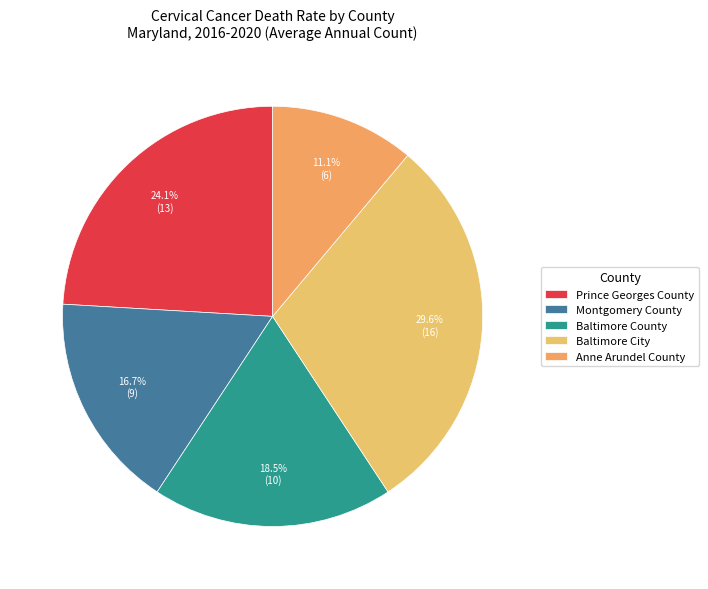

To the nearest percent, what percentage of the pie is Anne Arundel County?

11%